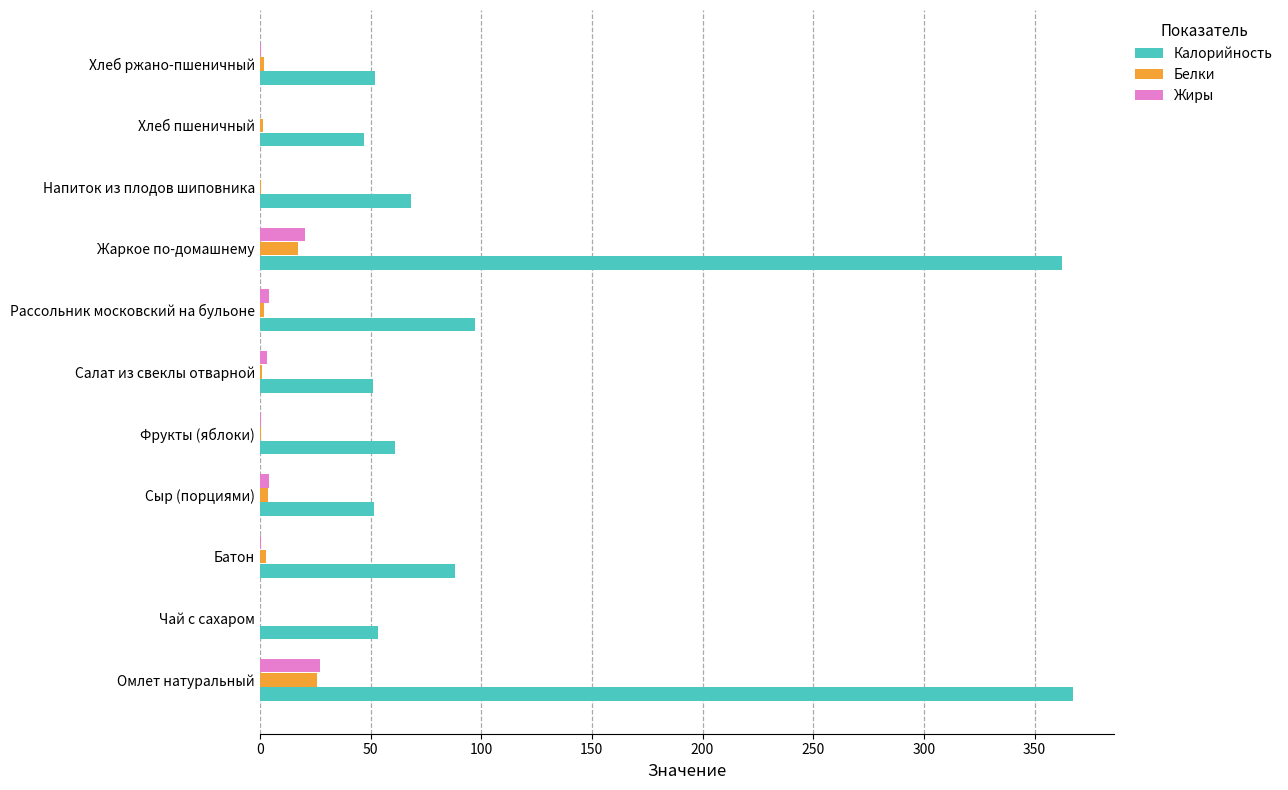

What is the sum of all Жиры values?

60.6